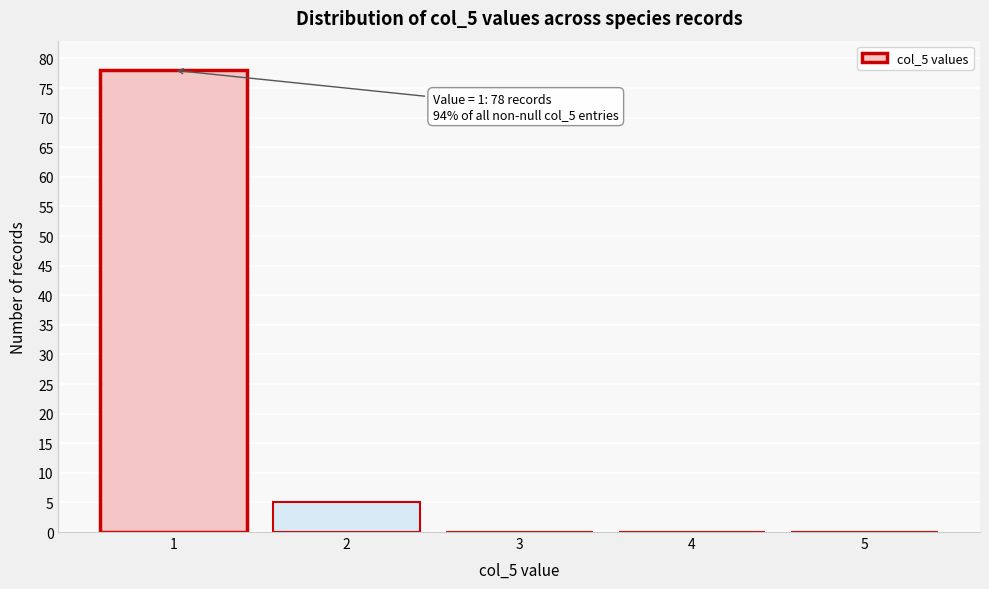

Reading right to left, transcribe all the data shown in this chart.

5=0	4=0	3=0	2=5	1=78